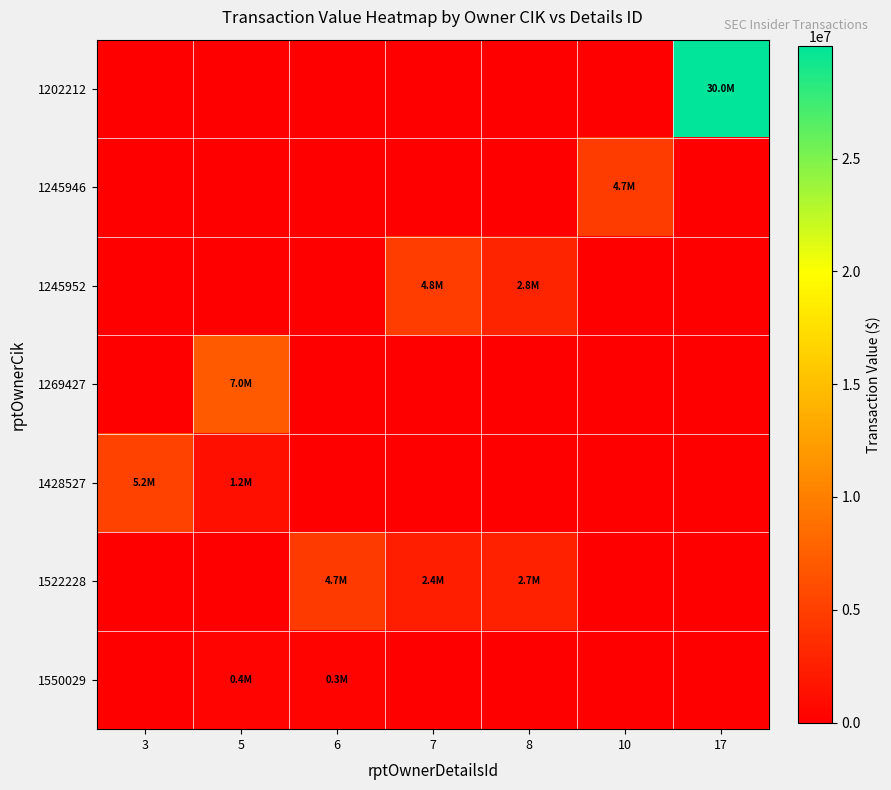

At how many categories does at least one series exceed 11499988?

1